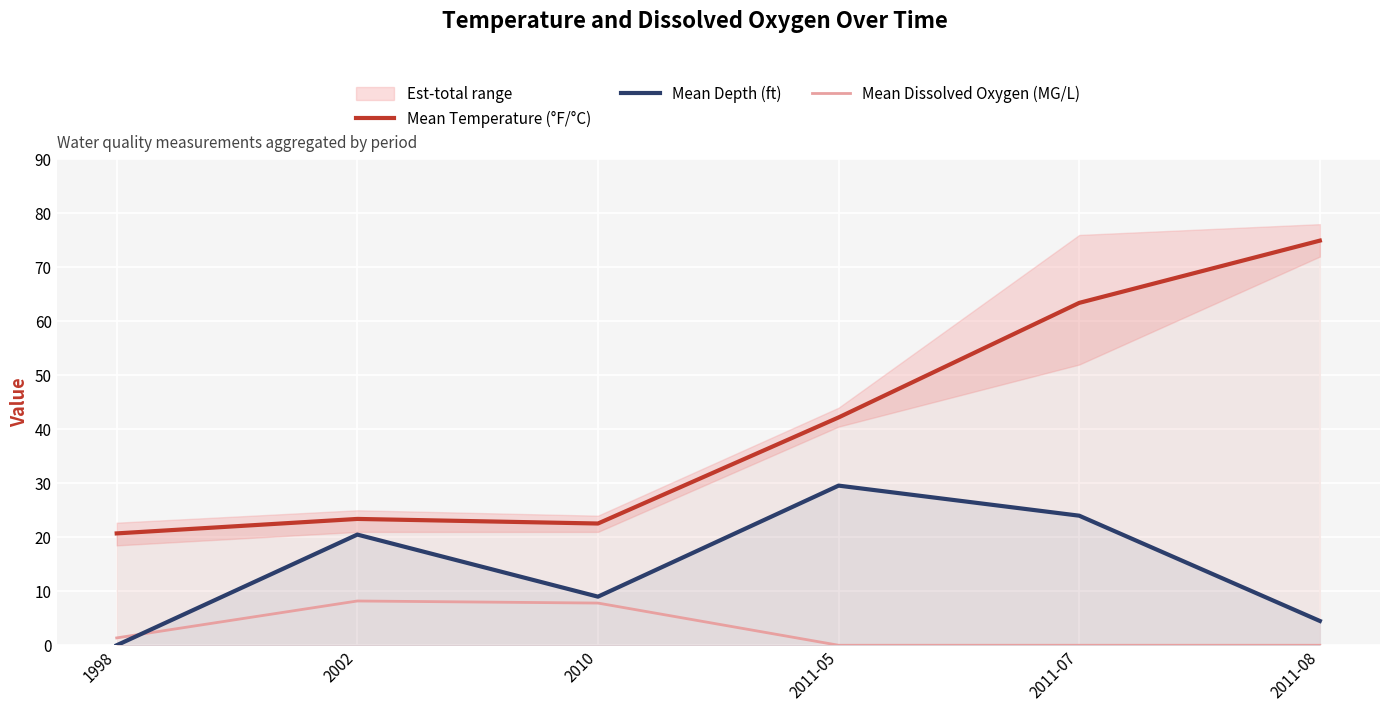

How many interior local peaks does the Mean Temperature (°F/°C) series have?

1